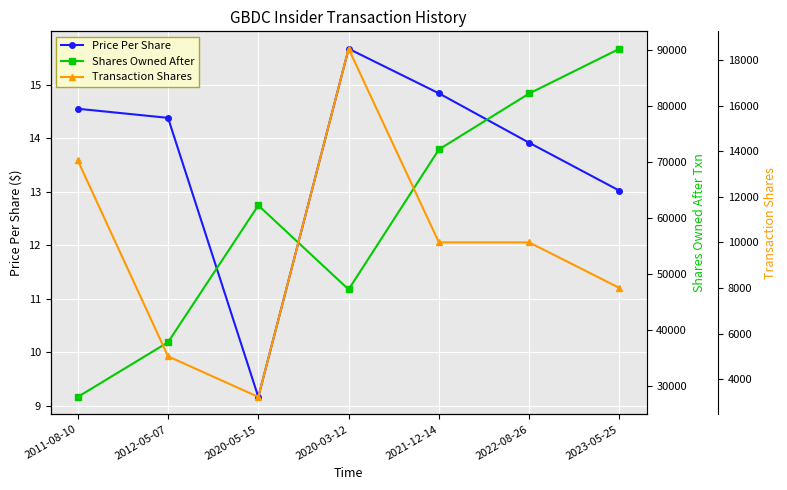

Where is Price Per Share nearest to the value 12?

2023-05-25